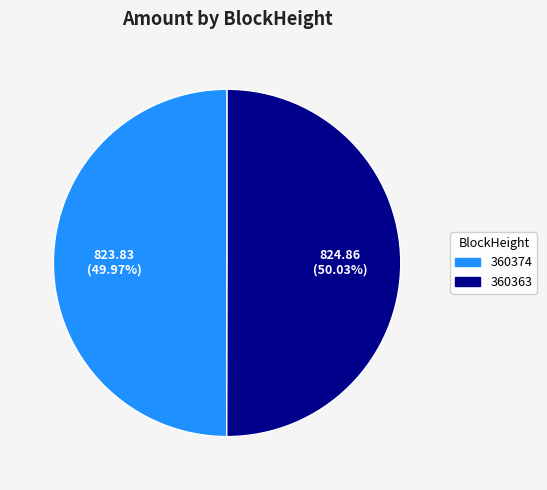

Is there a majority slice in this chart?

Yes